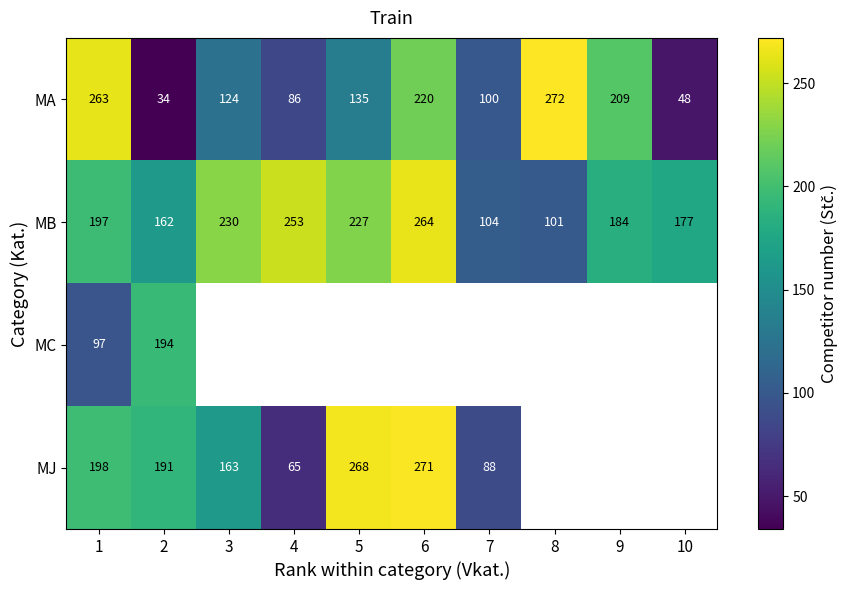

True or false: MJ has a value of 213 at 3.

False